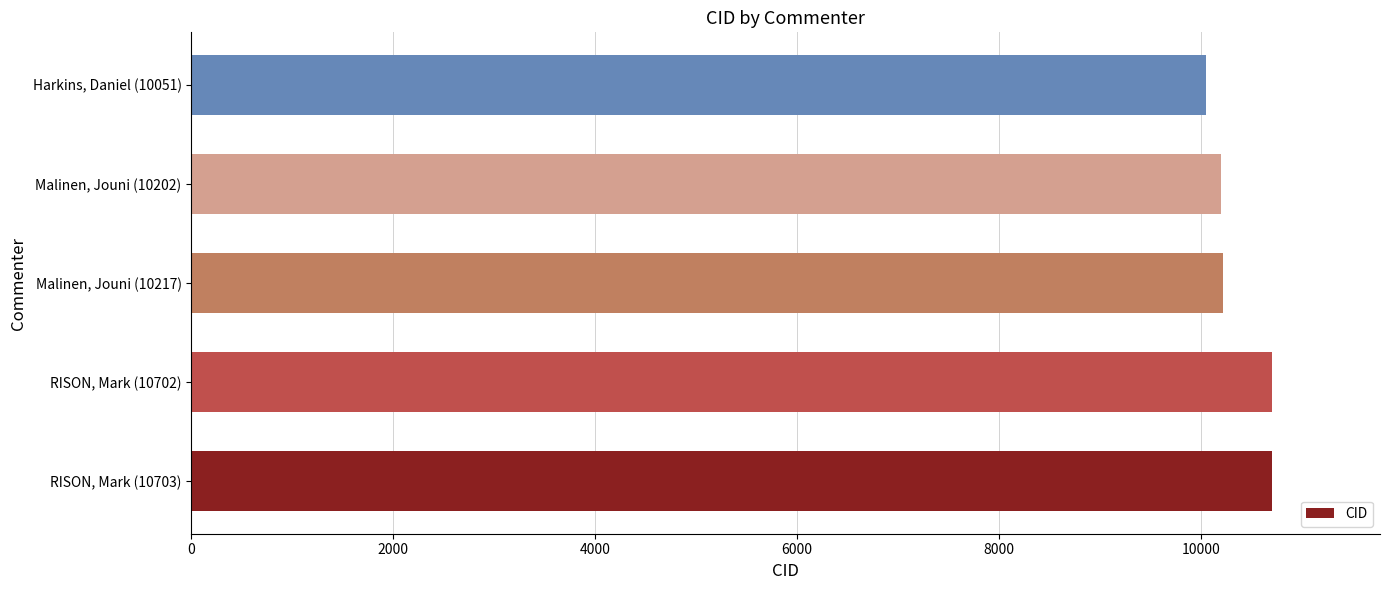

Rank the categories by value from highest to lowest.

RISON, Mark (10703), RISON, Mark (10702), Malinen, Jouni (10217), Malinen, Jouni (10202), Harkins, Daniel (10051)